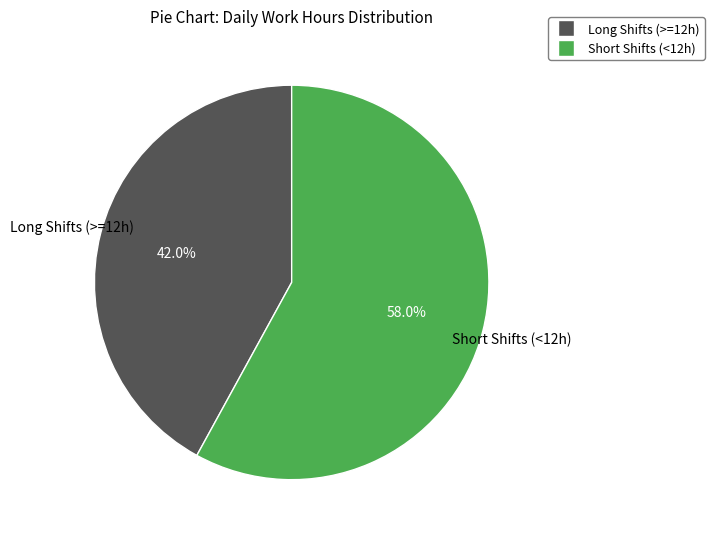

Count the number of slices in the pie.

2